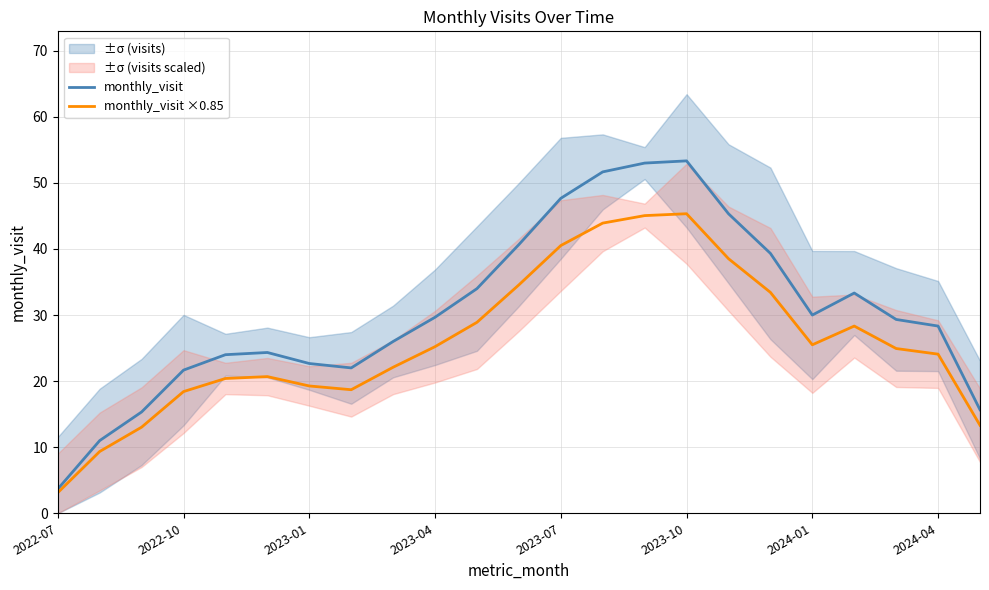

What is the highest value of the monthly_visit ×0.85 series?

45.3